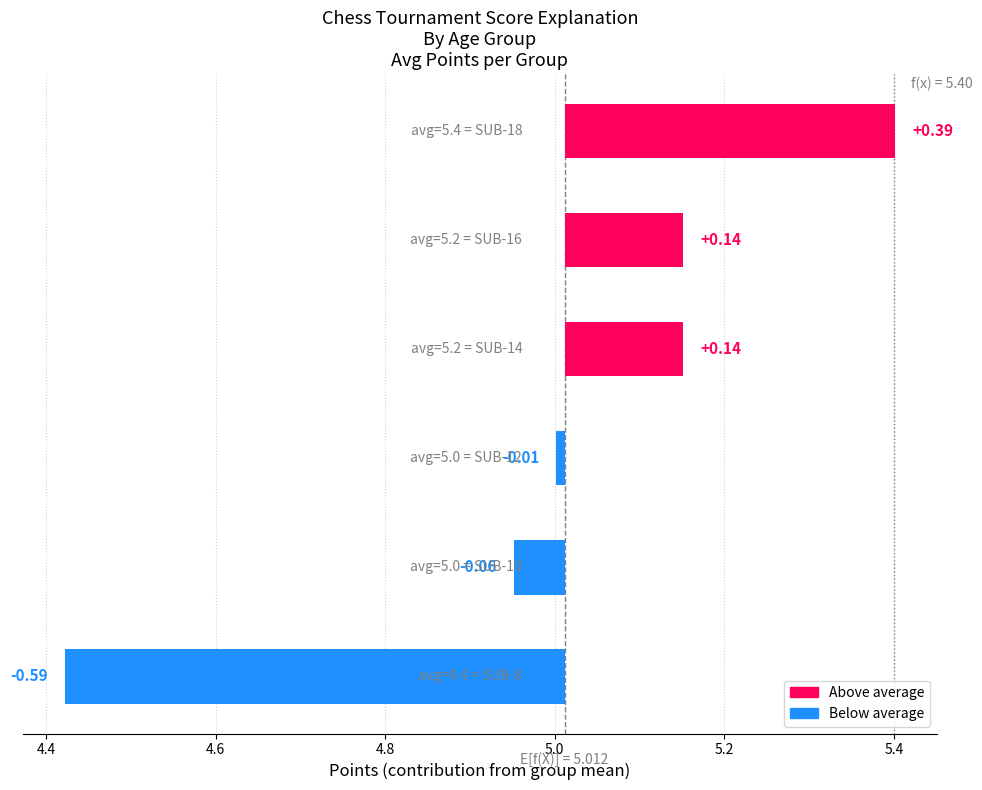

Are the bars grouped side by side (vs. stacked)?

No